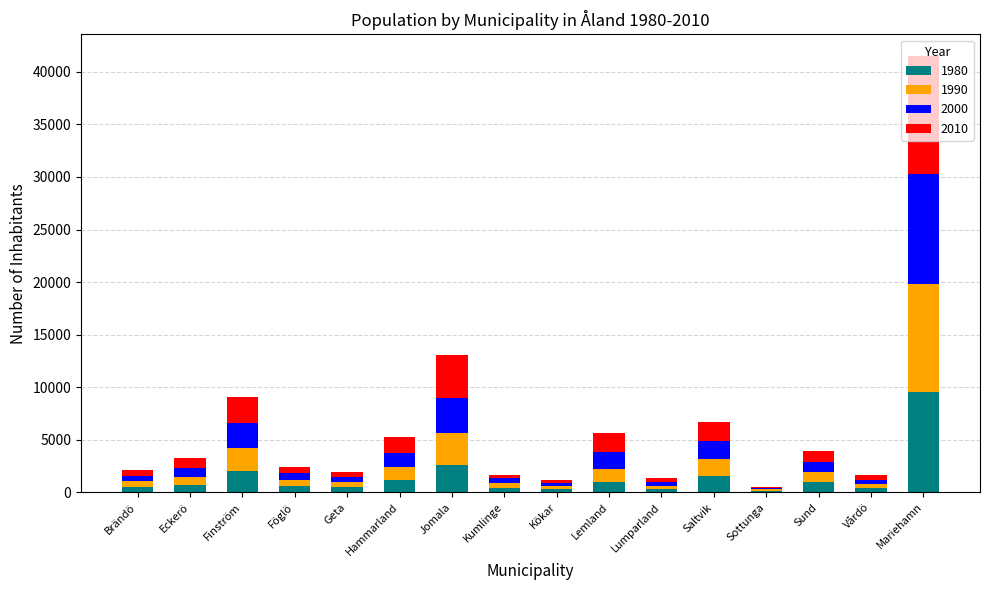

What is the total value across all series at Geta?

1902